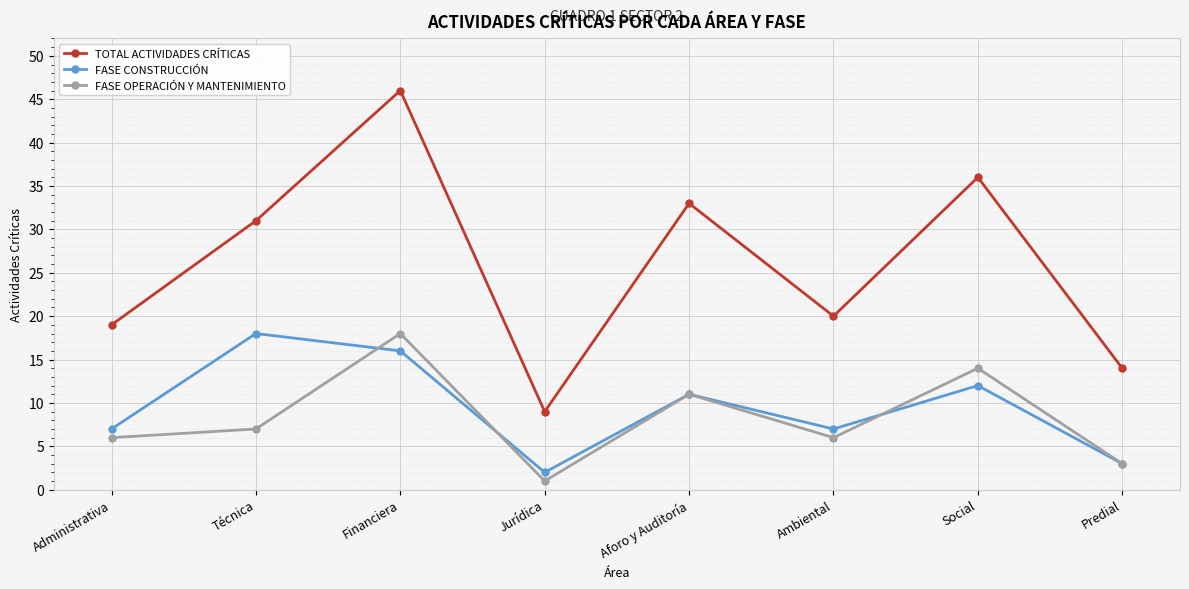

Reading left to right, what are all the values shown in this chart?

TOTAL ACTIVIDADES CRÍTICAS: Administrativa=19	Técnica=31	Financiera=46	Jurídica=9	Aforo y Auditoría=33	Ambiental=20	Social=36	Predial=14
FASE CONSTRUCCIÓN: Administrativa=7	Técnica=18	Financiera=16	Jurídica=2	Aforo y Auditoría=11	Ambiental=7	Social=12	Predial=3
FASE OPERACIÓN Y MANTENIMIENTO: Administrativa=6	Técnica=7	Financiera=18	Jurídica=1	Aforo y Auditoría=11	Ambiental=6	Social=14	Predial=3